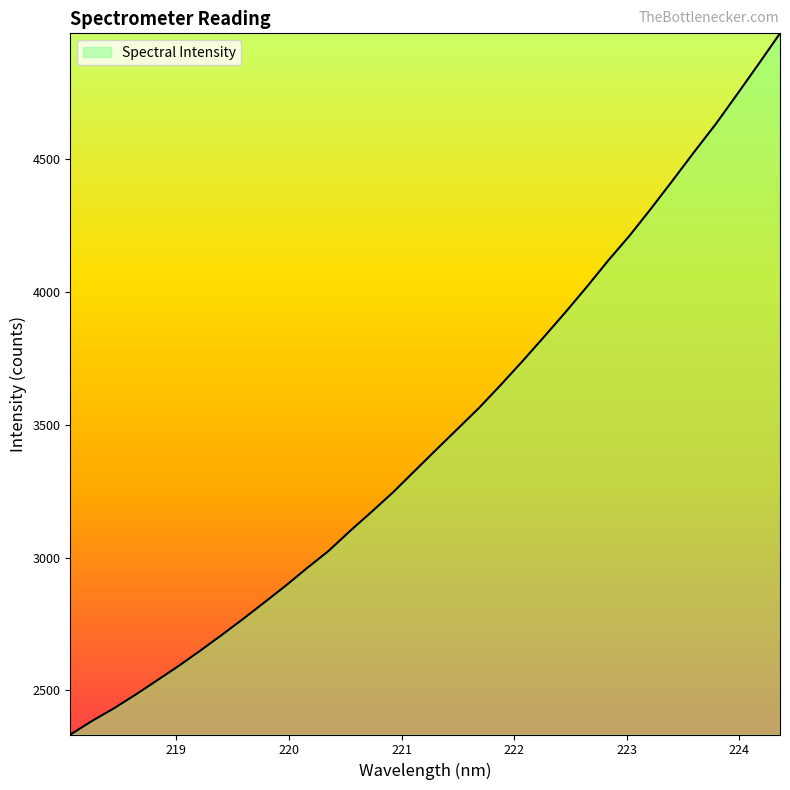

Does the chart have visible grid lines?

No